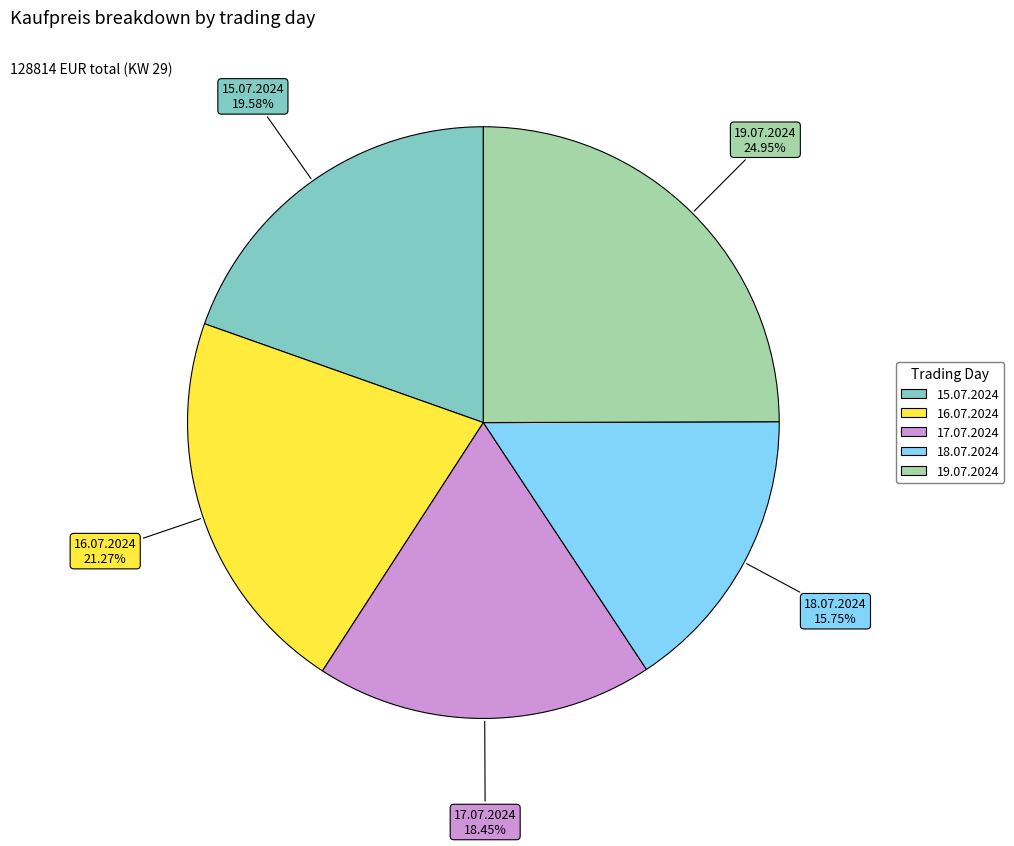

What is the ratio of the value at 15.07.2024 to the value at 19.07.2024?

0.8